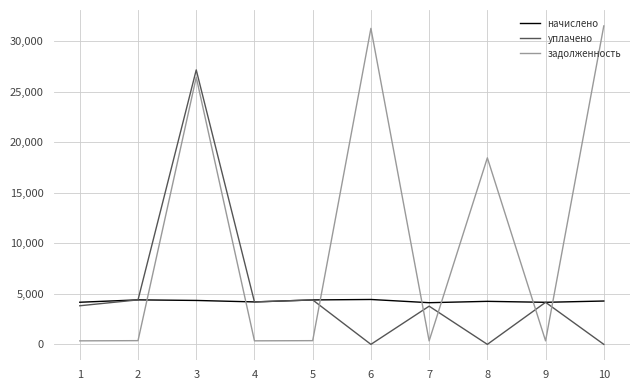

Which series ends up on top after the final intersection of уплачено and задолженность?

задолженность